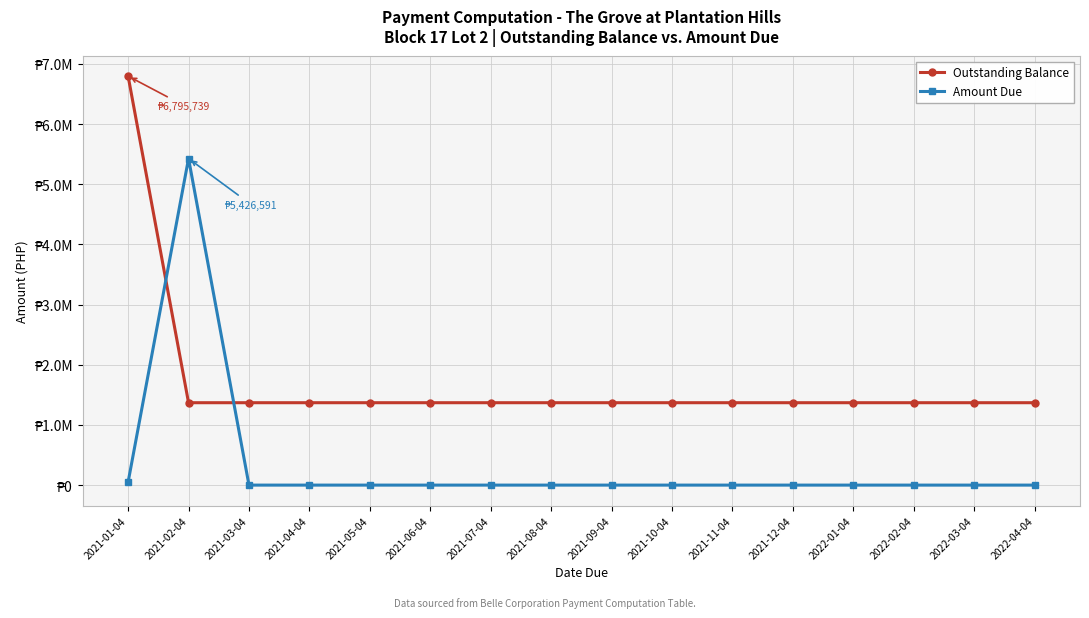

What are all the series names shown in the legend?

Outstanding Balance, Amount Due